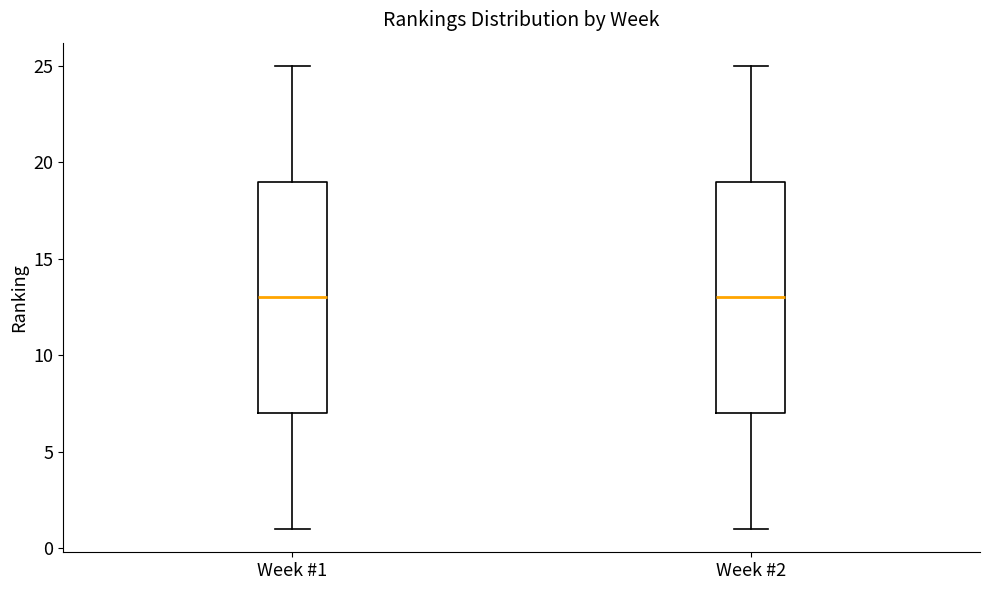

Reading left to right, transcribe this box plot: for each box, give where its median line is, the range the box spans, and where its two whiskers end, as read against the y-axis. The values are not printed on the chart, so give them approximately, as read against the axis.

Week #1: median 13, box 7 to 19, whiskers 1 to 25
Week #2: median 13, box 7 to 19, whiskers 1 to 25